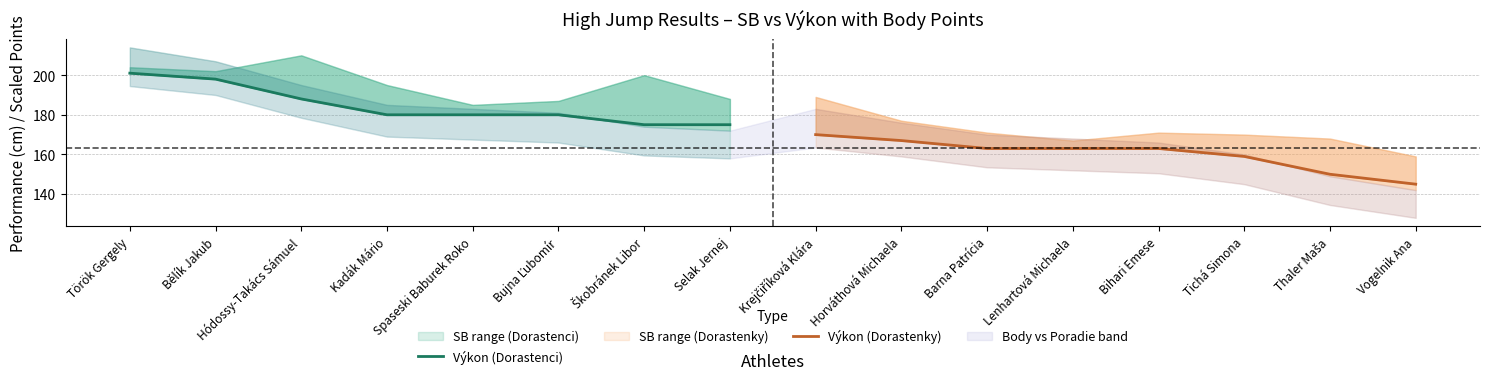

What is the minimum value for Výkon (Dorastenky)?

145